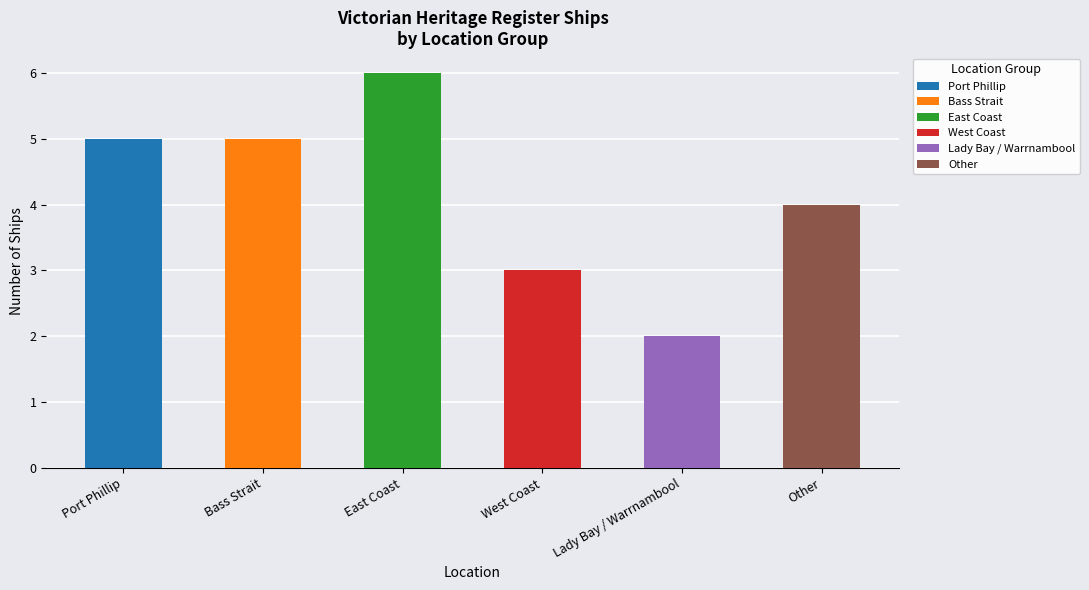

What value does the data have at East Coast?

6